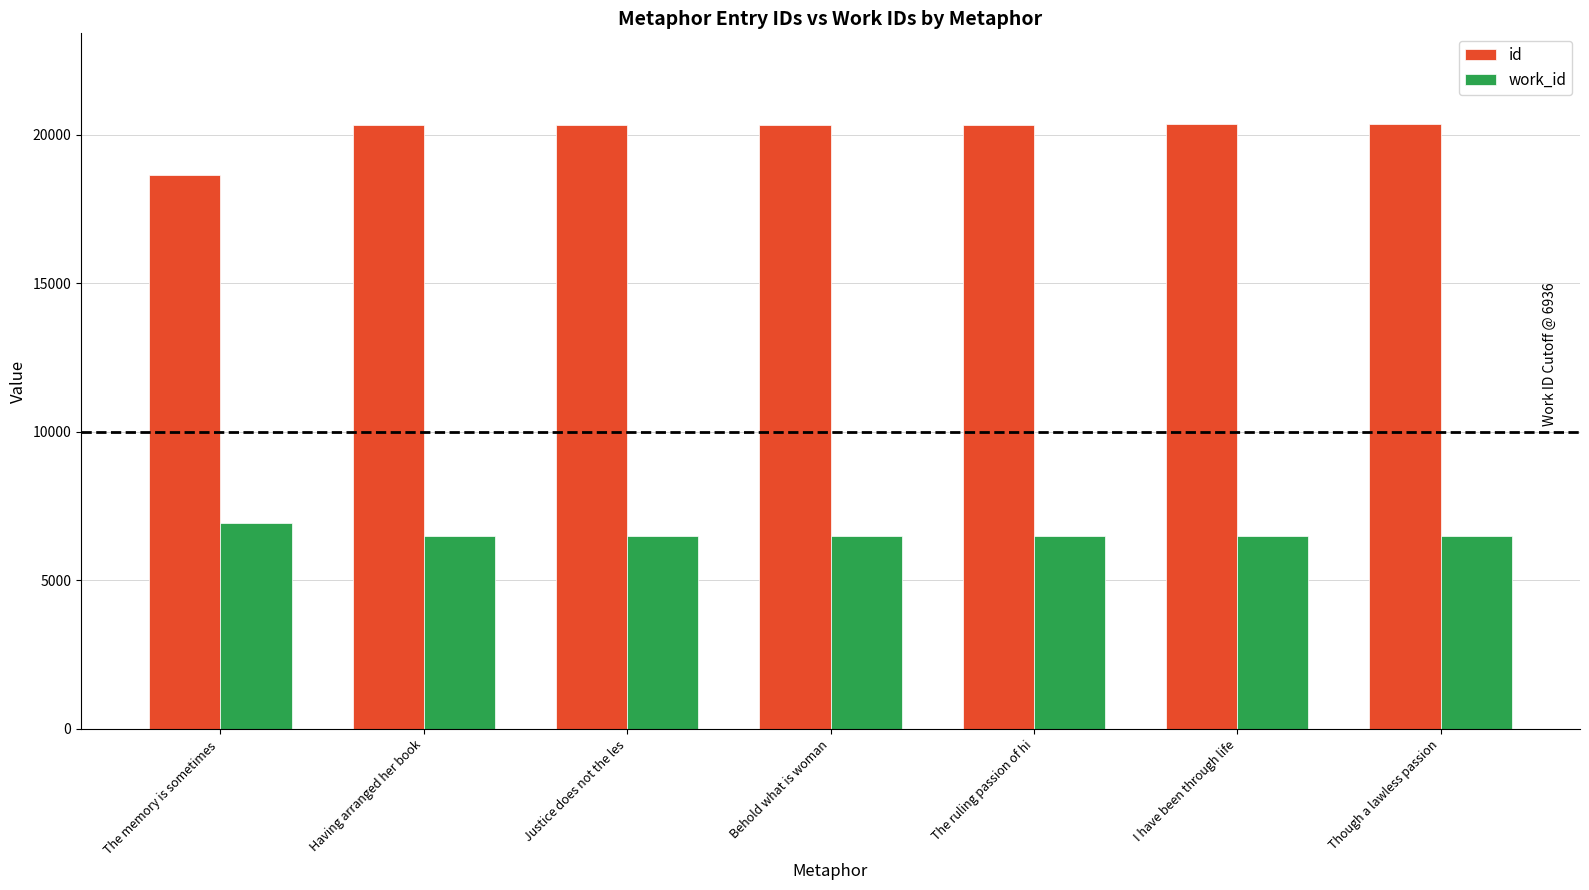

List the series in order of their overall mean, lowest first.

work_id, id